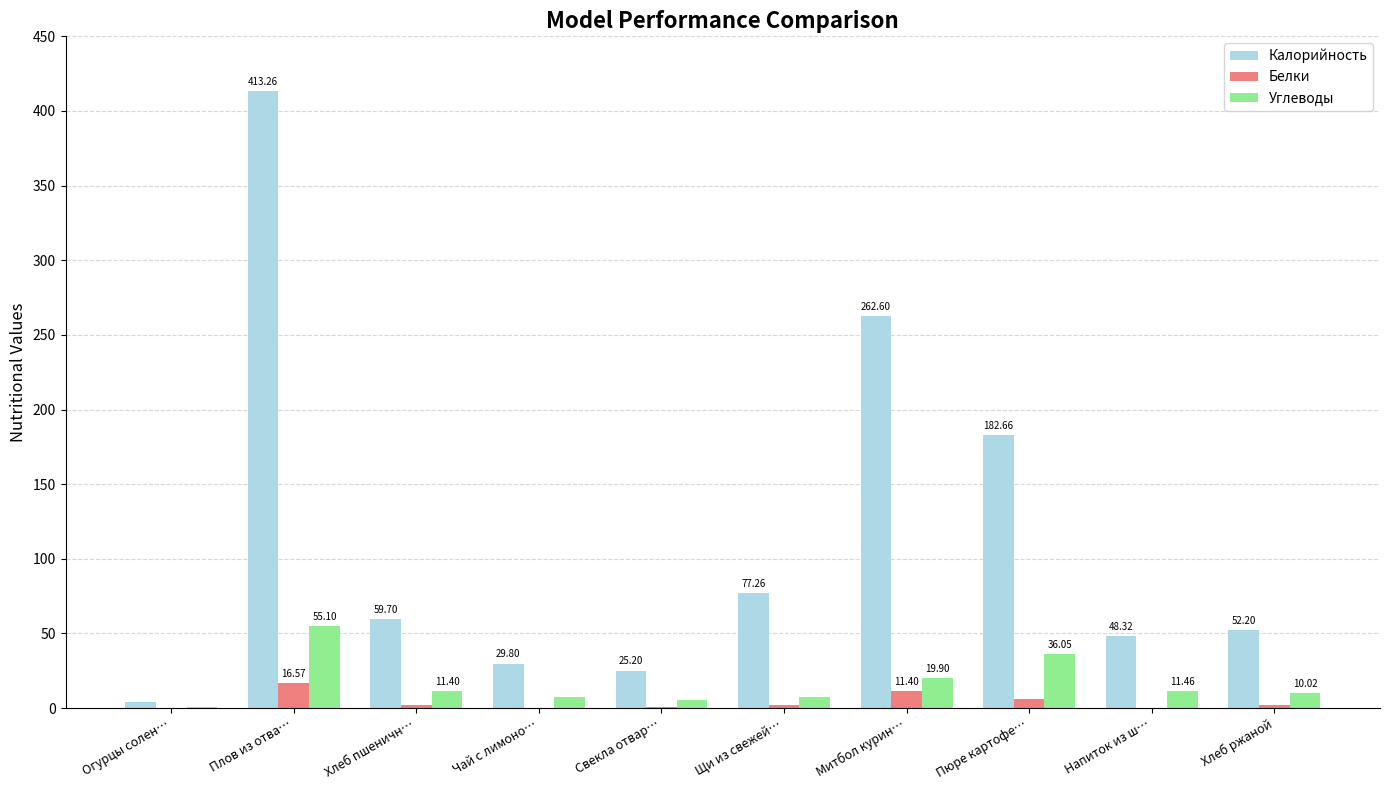

Which series changed the most between Огурцы солен… and Чай с лимоно…?

Калорийность